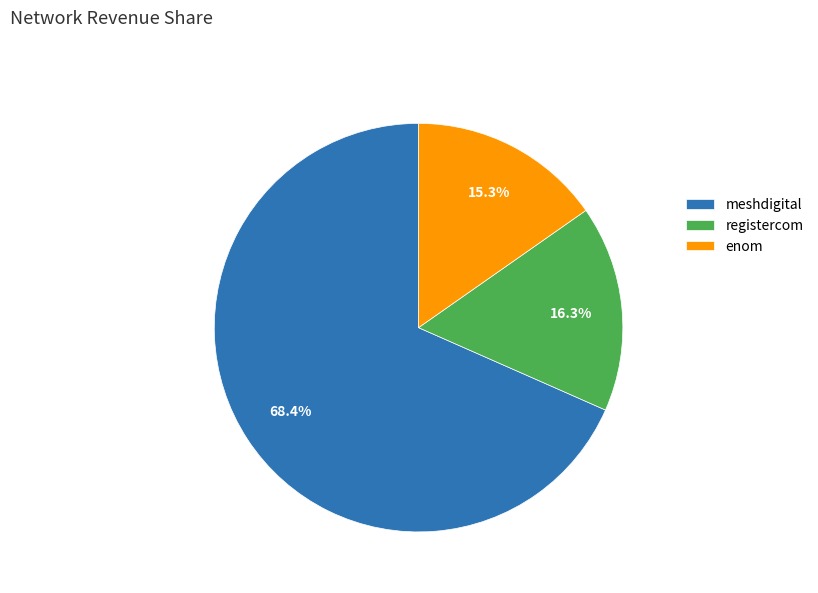

Is it true that registercom is 16% of the pie?

True